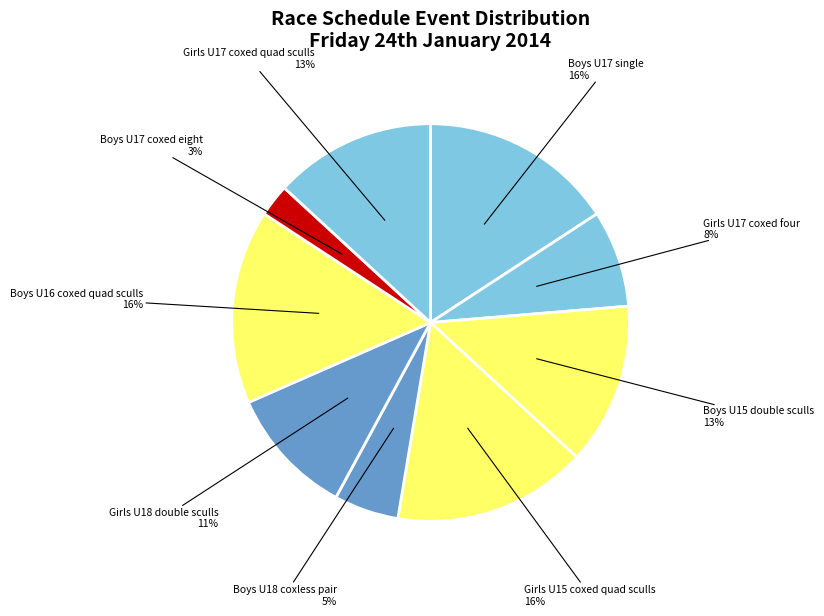

To the nearest percent, what is the difference between the largest and smallest slice percentages?

13%